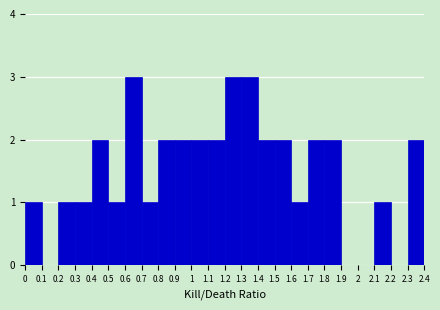

Reading left to right, list every bar in this chart as the range it spans on the x-axis followed by its height. The values are not printed on the chart, so give them approximately, as read against the axis.

0 to 0.1: 1
0.1 to 0.2: 0
0.2 to 0.3: 1
0.3 to 0.4: 1
0.4 to 0.5: 2
0.5 to 0.6: 1
0.6 to 0.7: 3
0.7 to 0.8: 1
0.8 to 0.9: 2
0.9 to 1: 2
1 to 1.1: 2
1.1 to 1.2: 2
1.2 to 1.3: 3
1.3 to 1.4: 3
1.4 to 1.5: 2
1.5 to 1.6: 2
1.6 to 1.7: 1
1.7 to 1.8: 2
1.8 to 1.9: 2
1.9 to 2: 0
2 to 2.1: 0
2.1 to 2.2: 1
2.2 to 2.3: 0
2.3 to 2.4: 2